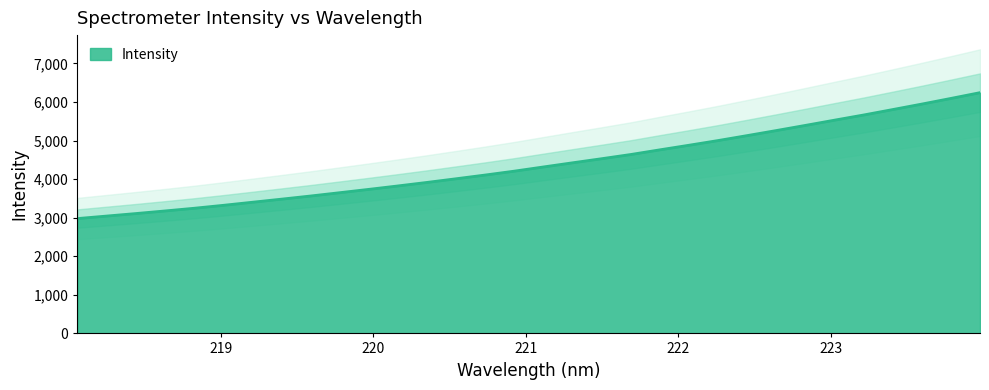

What is the difference between the maximum and minimum values?

3265.2